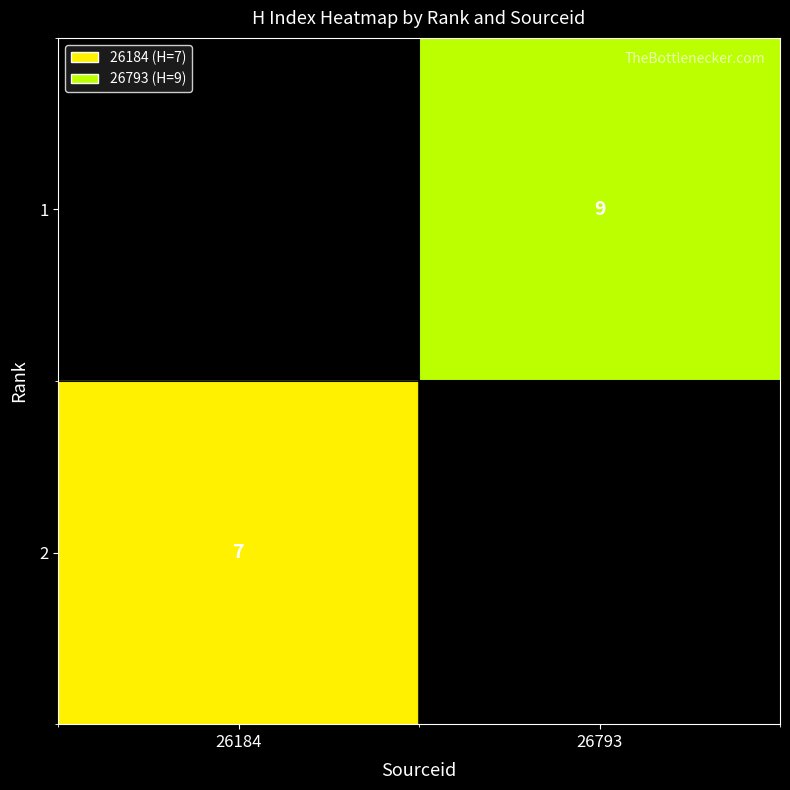

What is the minimum value shown in the chart?

7.0